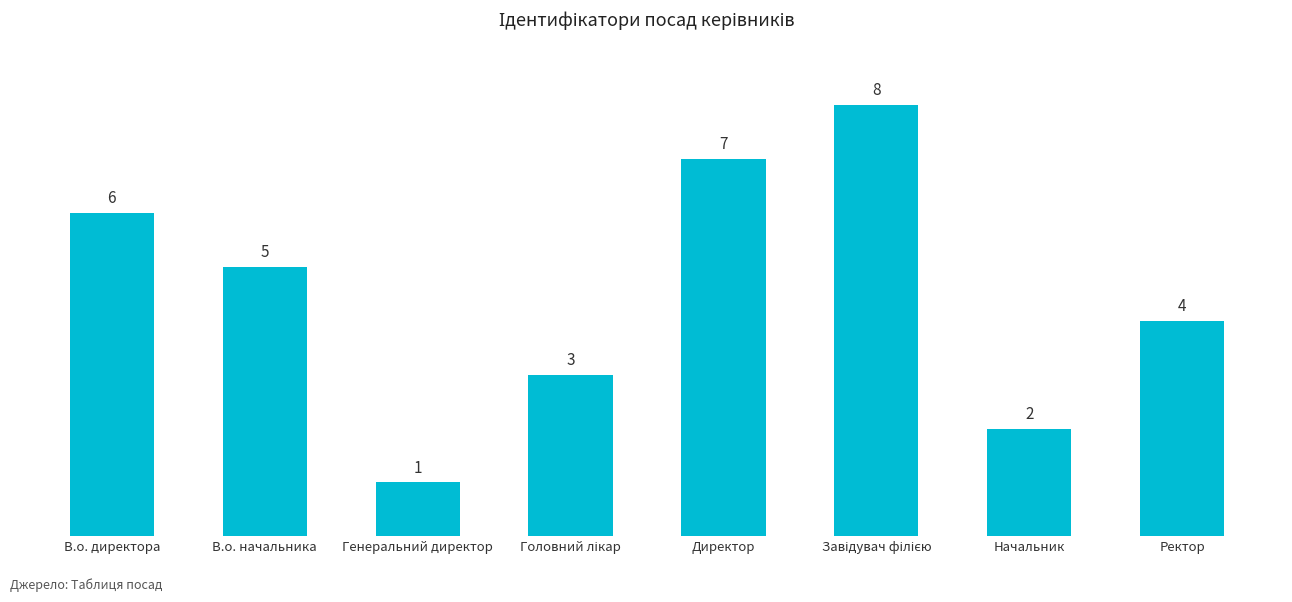

What is the change in value from Генеральний директор to Начальник?

+1